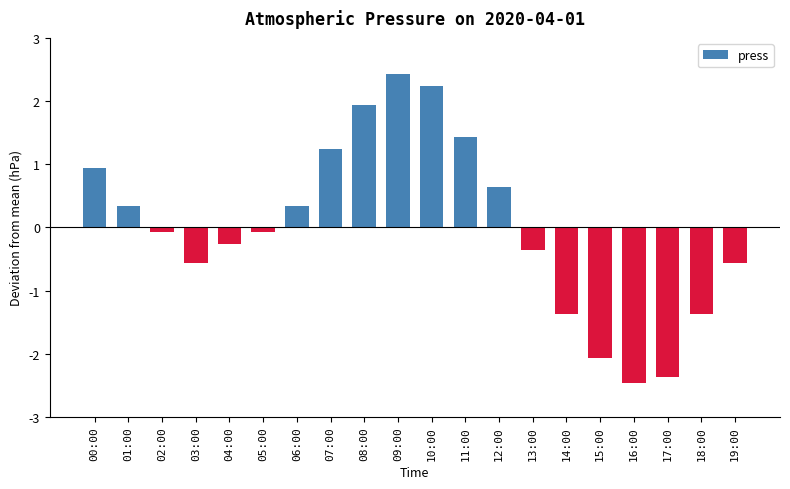

What is the greatest value displayed?

2.4